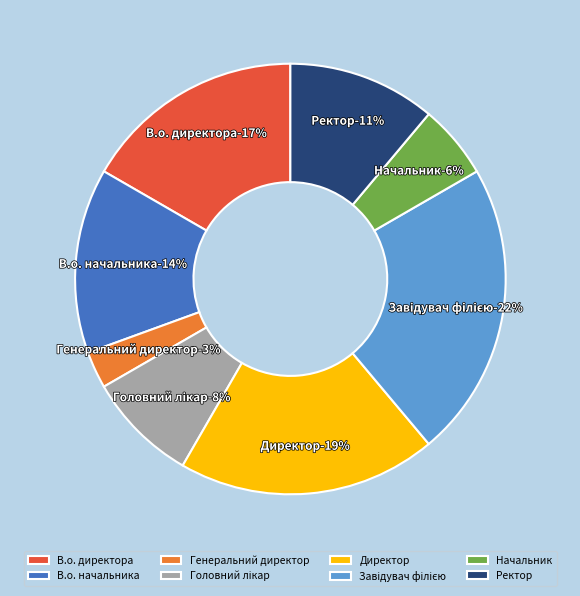

Is there a majority slice in this chart?

No